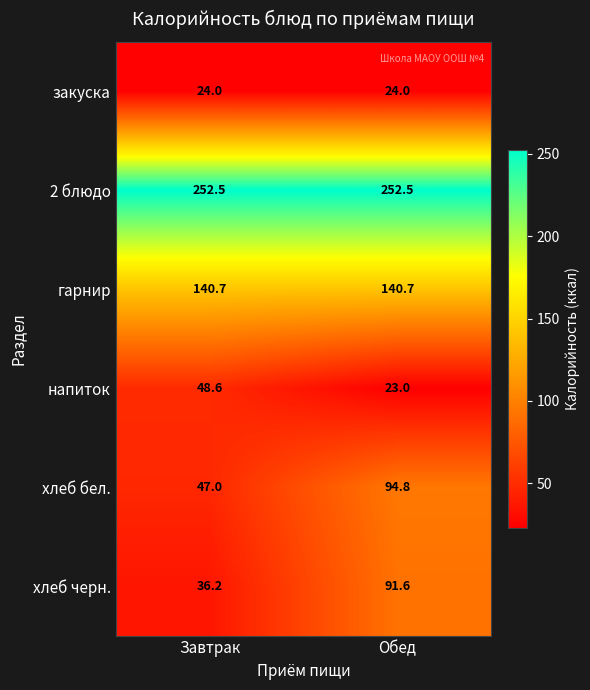

Reading right to left, what are all the values shown in this chart?

закуска: 24.0	24.0
2 блюдо: 252.5	252.5
гарнир: 140.7	140.7
напиток: 23.0	48.6
хлеб бел.: 94.8	47.0
хлеб черн.: 91.6	36.2